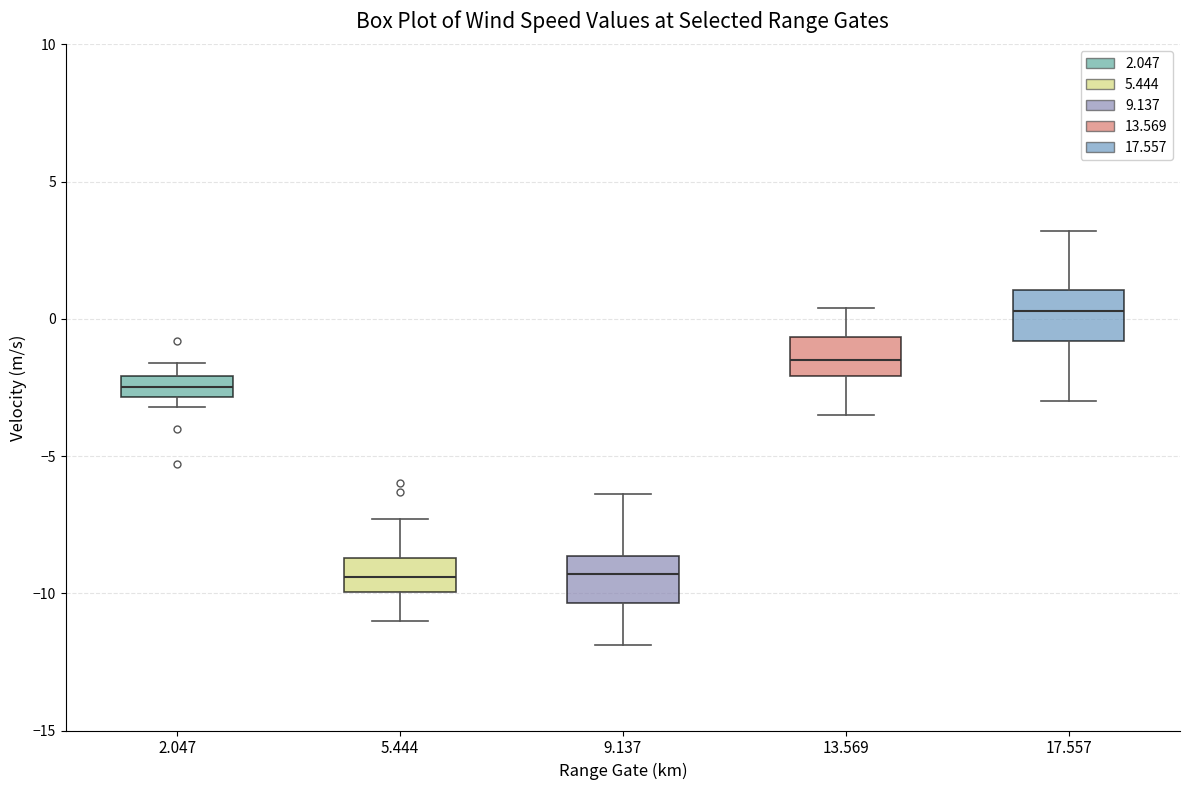

Where is the lower edge of the box at x = 2.047 on the y-axis? The values are not printed on the chart, so give them approximately, as read against the axis.

-3.0